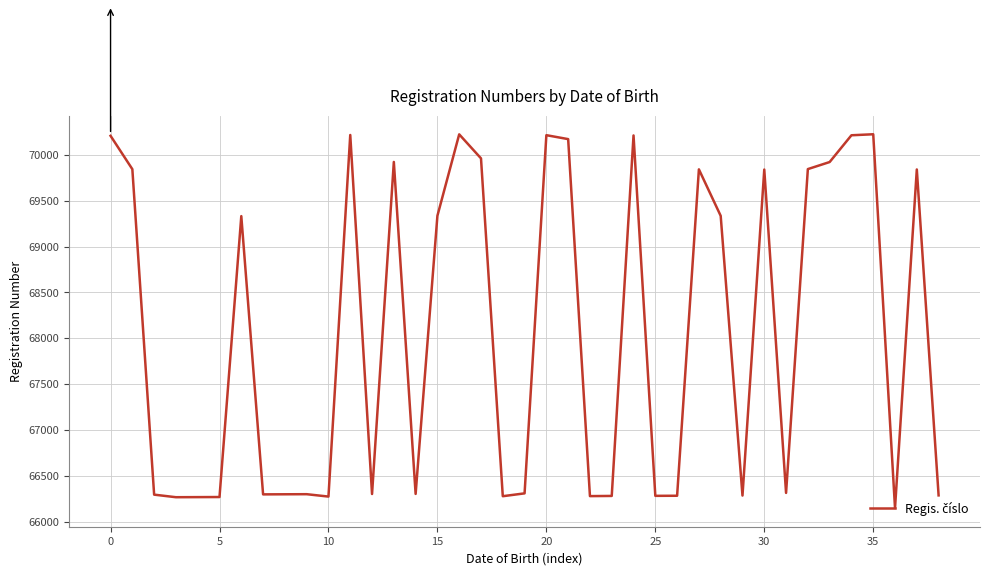

What is the average value?

68059